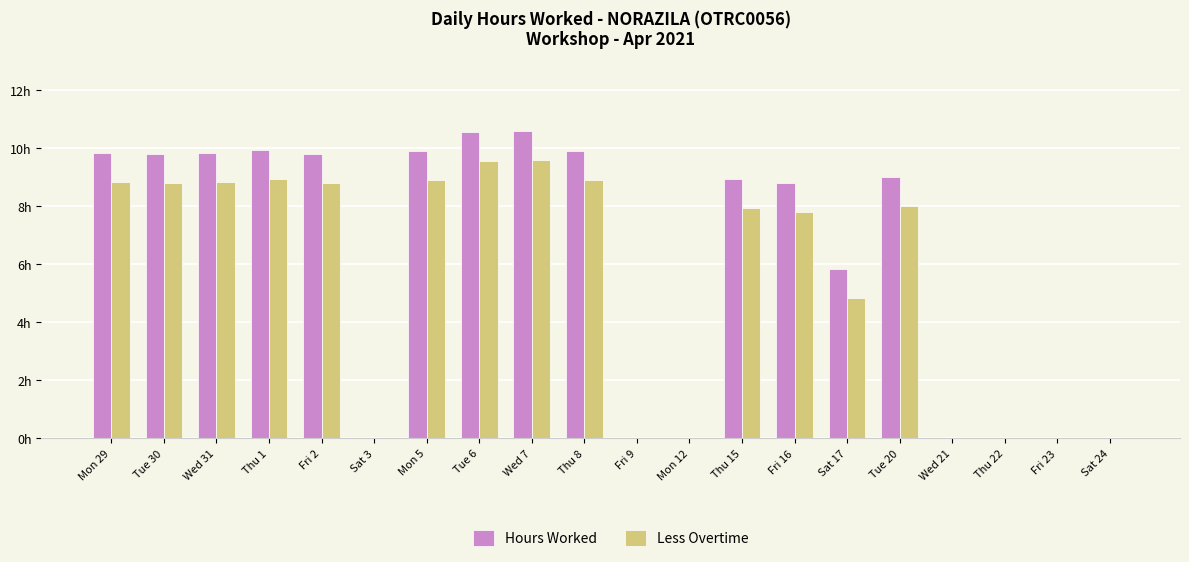

Which category has the lowest value in the Hours Worked series?

Sat 3